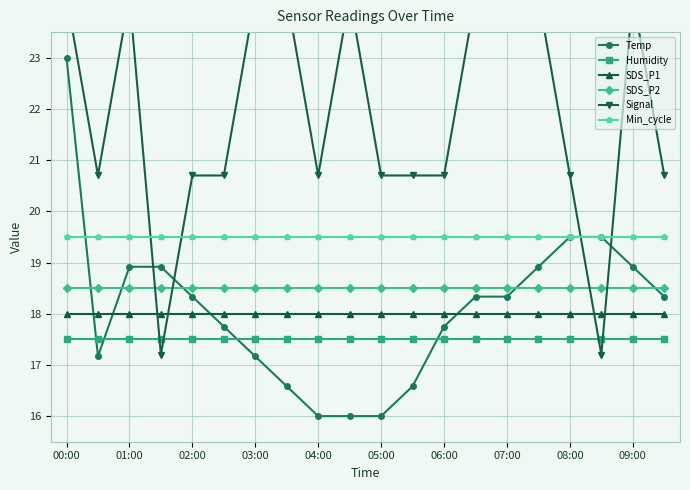

How many intersections are there between Temp and Signal?

4